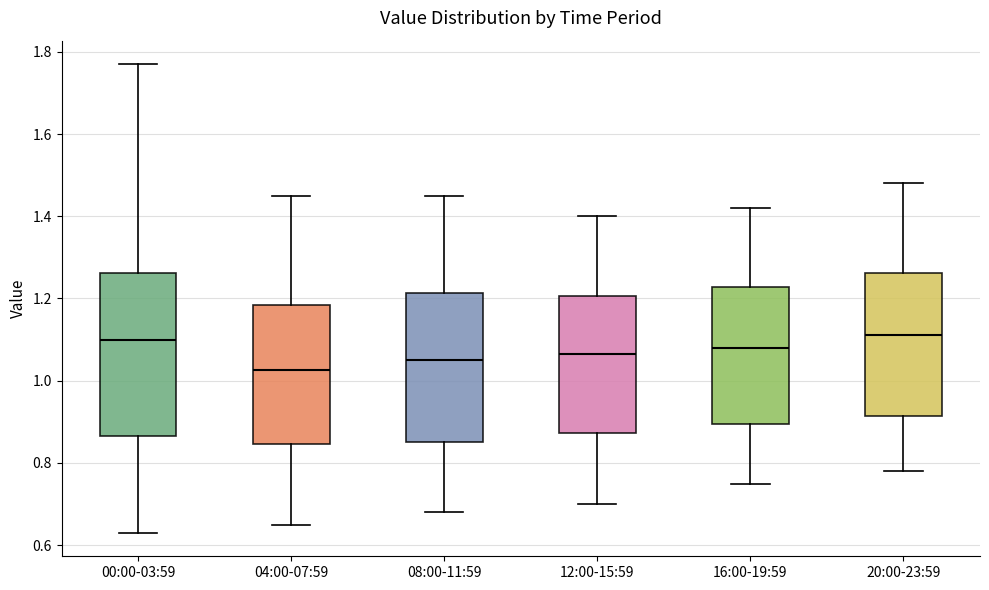

Where is the lower edge of the box for 04:00-07:59 on the y-axis? The values are not printed on the chart, so give them approximately, as read against the axis.

0.84